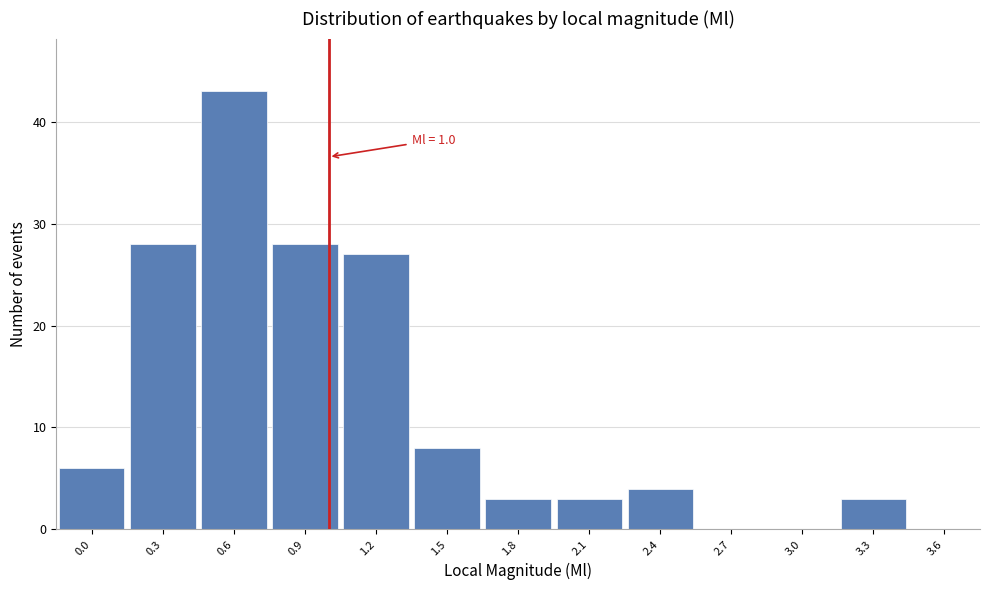

Which range on the x-axis has the tallest bar?

0.45 to 0.75